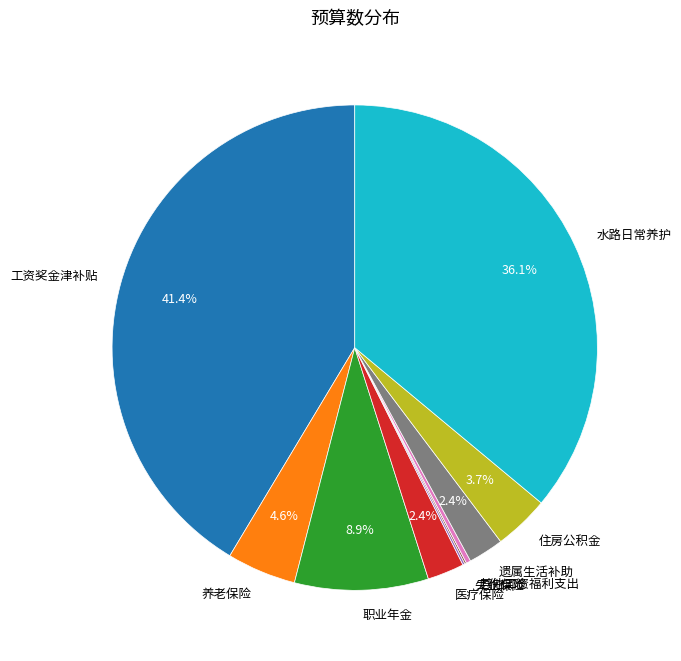

What is the total percentage of 医疗保险 and 工资奖金津补贴?

43.8%